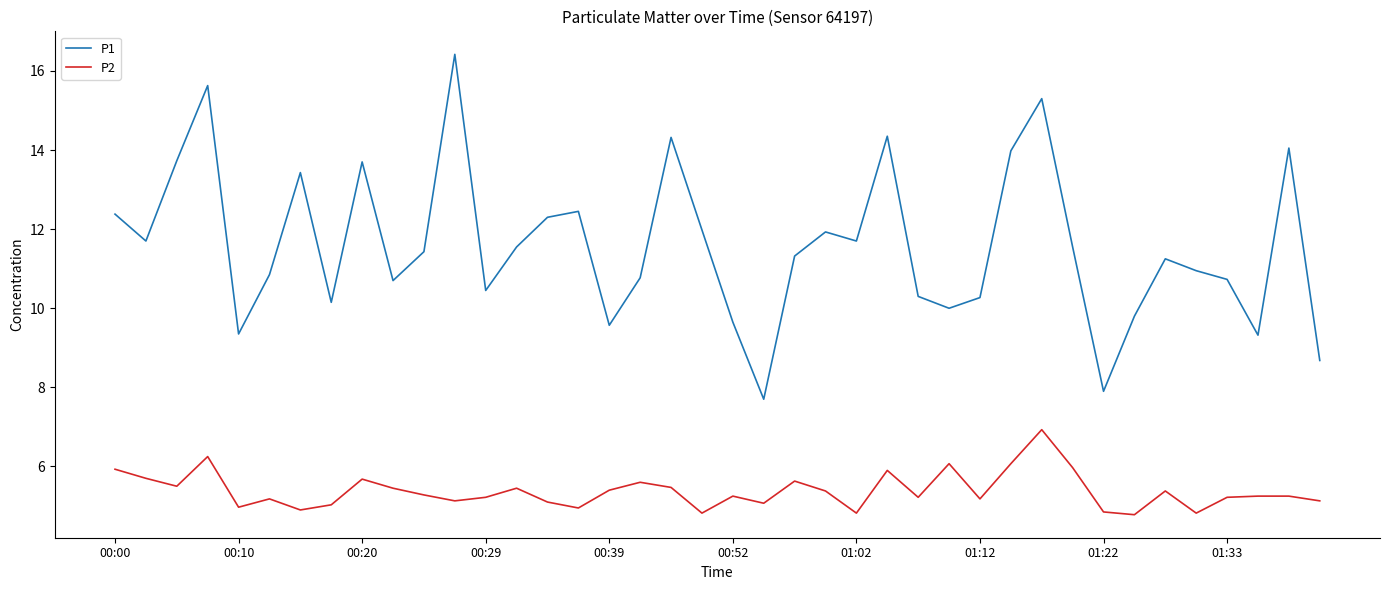

Which series has the largest range (max minus min)?

P1